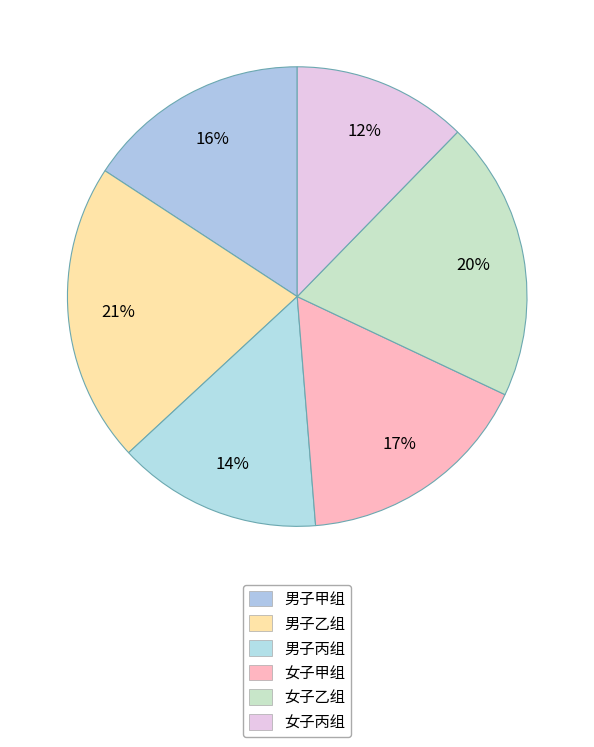

Combined, what portion of the pie is 女子乙组 and 男子乙组?

40.8%